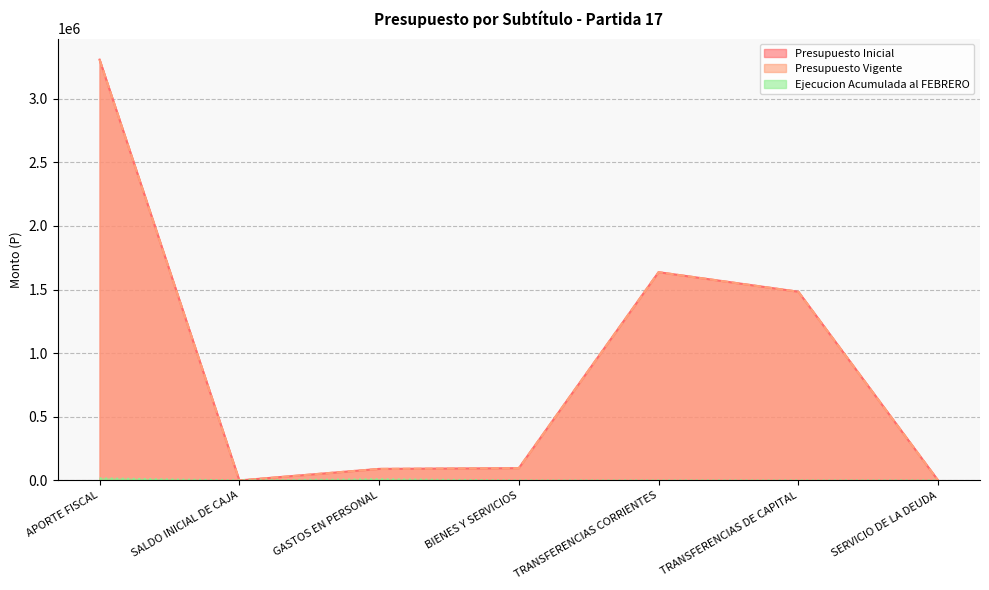

What position from the left is SERVICIO DE LA DEUDA?

7